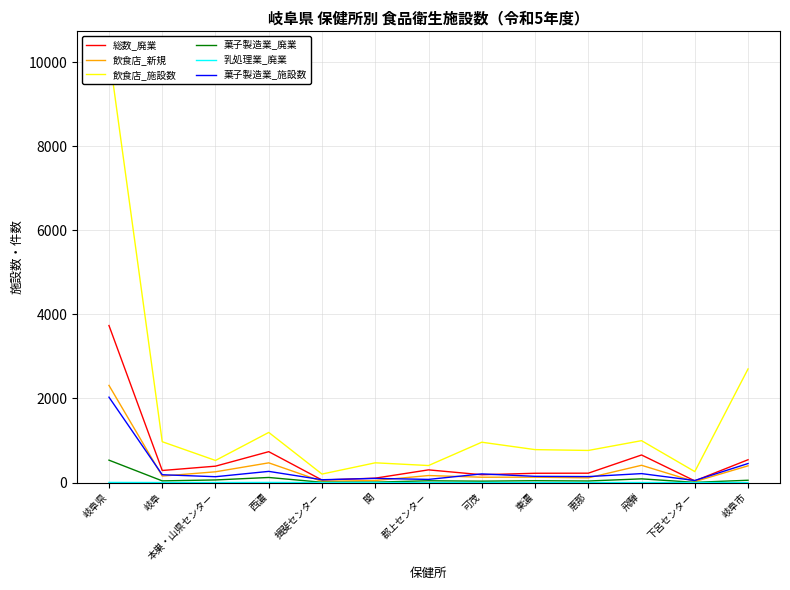

At how many categories does at least one series exceed 9931?

1